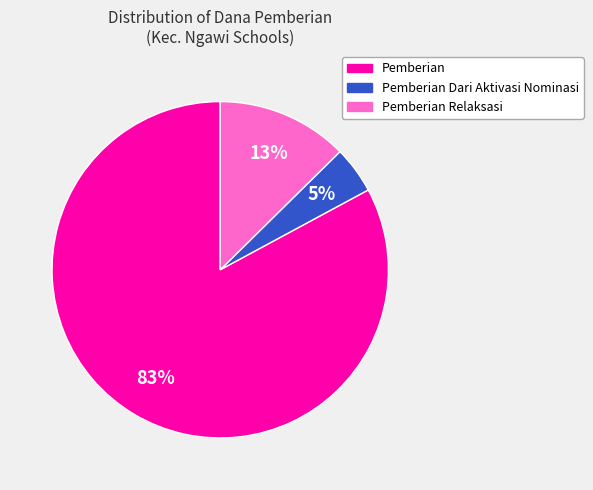

How many segments does this pie chart have?

3